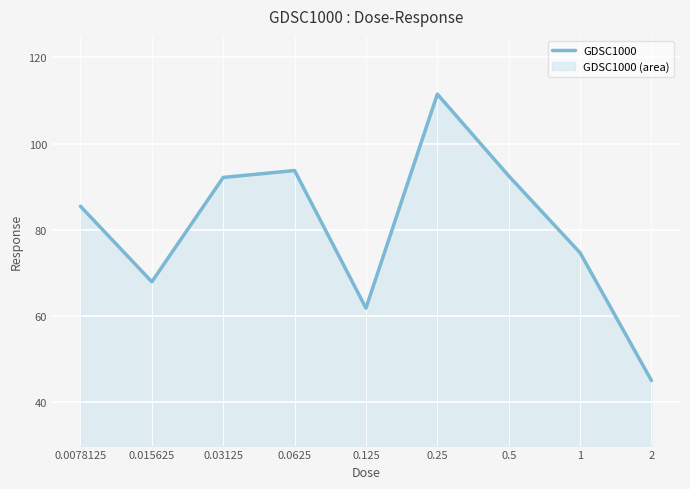

What is the approximate value at 1?

74.7